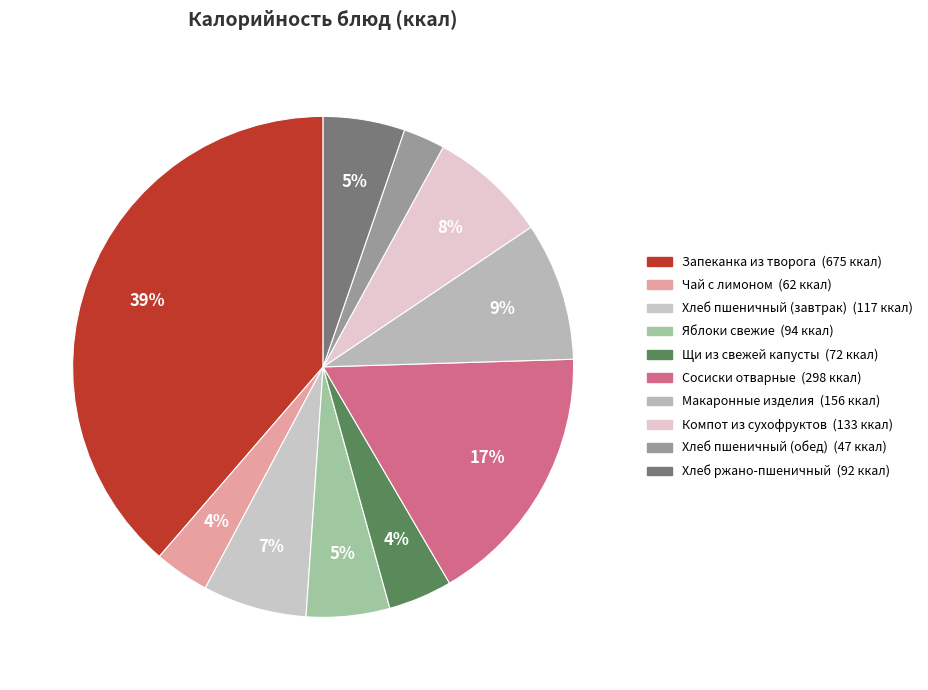

The Яблоки свежие slice represents 5% of the pie. True or false?

True